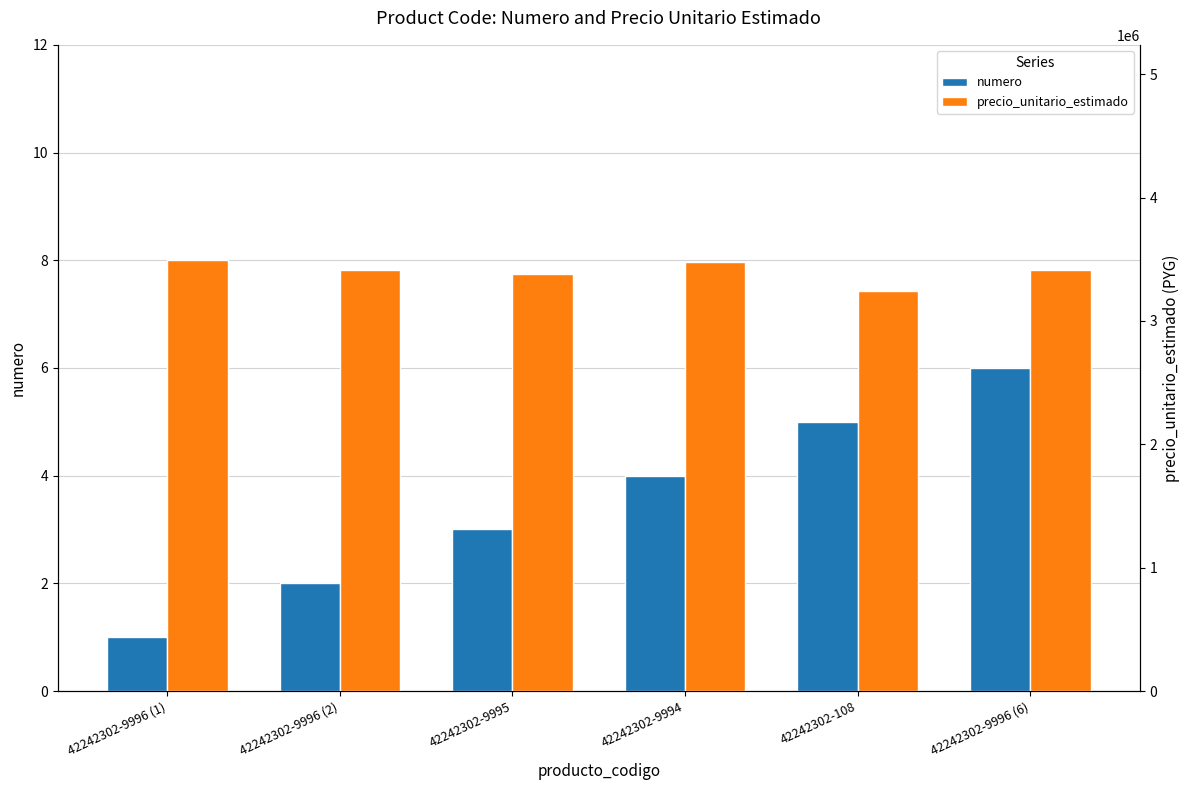

Read the numero value at 42242302-108.

5